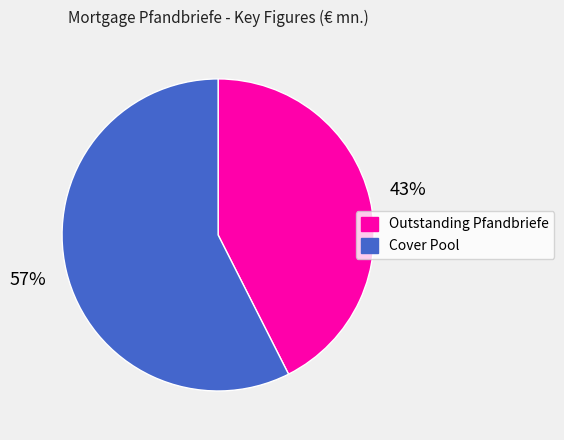

Is there a majority slice in this chart?

Yes